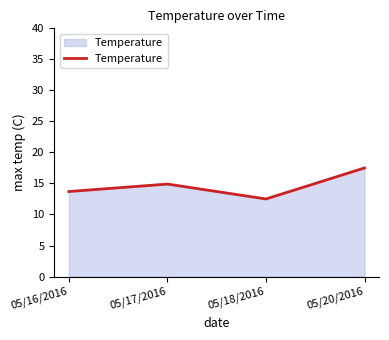

What is the difference between the second highest and second lowest values?

1.2